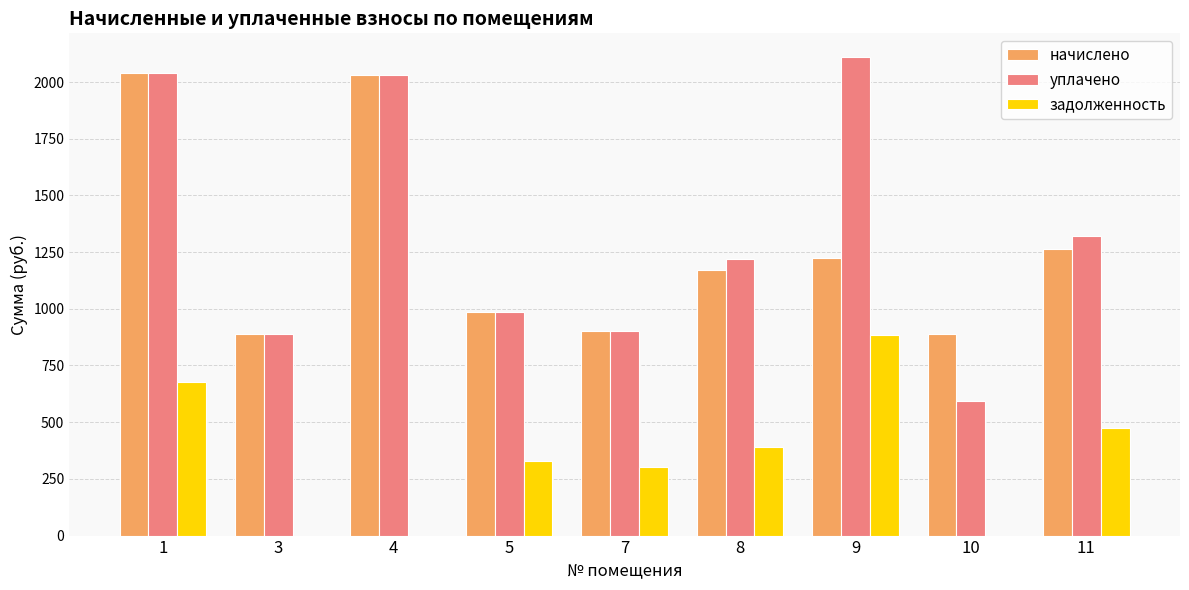

What are all the series names shown in the legend?

начислено, уплачено, задолженность